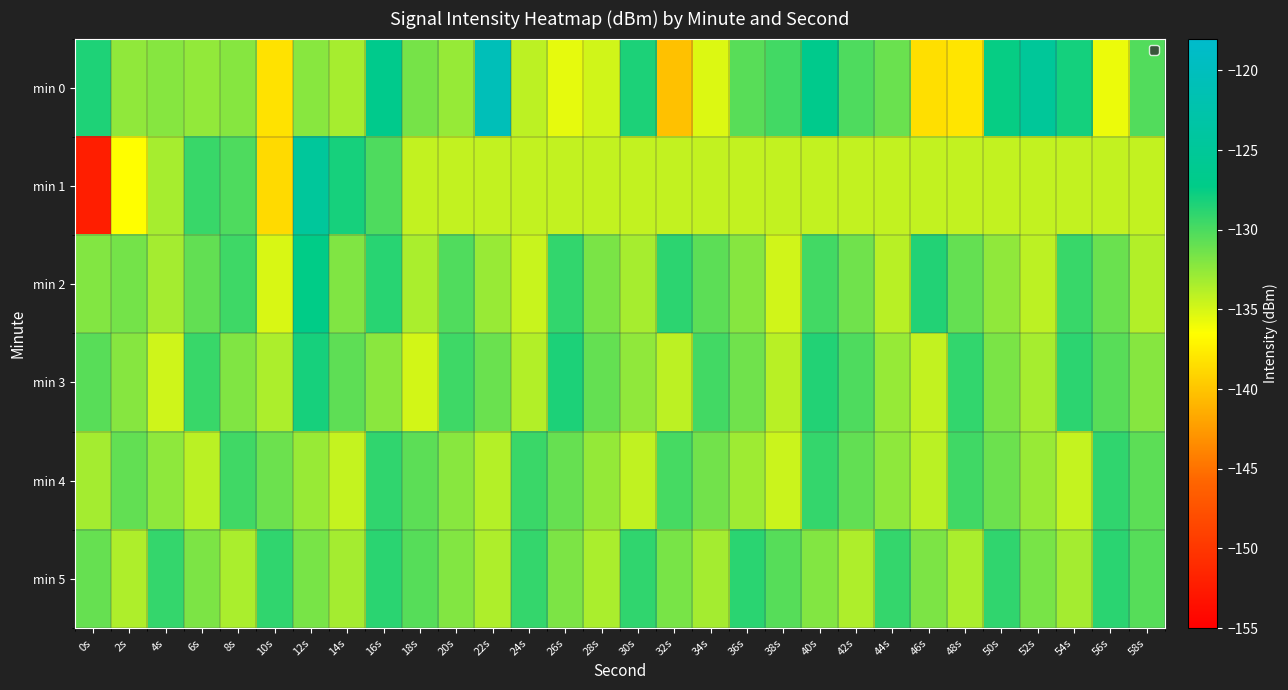

Reading left to right, list all the values displayed in this chart.

min 0: 0s=-128.4	2s=-132.5	4s=-132.1	6s=-132.5	8s=-132.1	10s=-138.2	12s=-132.2	14s=-133.3	16s=-126.7	18s=-131.6	20s=-132.7	22s=-120.6	24s=-134.1	26s=-135.6	28s=-134.8	30s=-128.3	32s=-140.2	34s=-135.2	36s=-130.4	38s=-129.6	40s=-126.7	42s=-130.1	44s=-131.1	46s=-138.4	48s=-138.0	50s=-127.5	52s=-124.8	54s=-128.0	56s=-135.8	58s=-130.3
min 1: 0s=-152.2	2s=-136.5	4s=-133.3	6s=-129.3	8s=-130.1	10s=-138.7	12s=-124.7	14s=-128.1	16s=-130.1	18s=-134.3	20s=-134.3	22s=-134.3	24s=-134.3	26s=-134.3	28s=-134.3	30s=-134.3	32s=-134.3	34s=-134.3	36s=-134.3	38s=-134.3	40s=-134.3	42s=-134.3	44s=-134.3	46s=-134.3	48s=-134.3	50s=-134.3	52s=-134.3	54s=-134.3	56s=-134.3	58s=-134.3
min 2: 0s=-132.0	2s=-131.5	4s=-133.2	6s=-130.8	8s=-129.5	10s=-135.1	12s=-127.3	14s=-131.9	16s=-128.7	18s=-133.4	20s=-130.2	22s=-132.8	24s=-134.5	26s=-129.1	28s=-131.7	30s=-133.3	32s=-128.9	34s=-130.6	36s=-132.1	38s=-134.8	40s=-129.7	42s=-131.3	44s=-133.9	46s=-128.5	48s=-130.9	50s=-132.5	52s=-134.1	54s=-129.3	56s=-131.1	58s=-133.7
min 3: 0s=-130.5	2s=-132.1	4s=-134.7	6s=-129.3	8s=-131.9	10s=-133.5	12s=-128.1	14s=-130.7	16s=-132.3	18s=-134.9	20s=-129.5	22s=-131.1	24s=-133.7	26s=-128.3	28s=-130.9	30s=-132.5	32s=-134.1	34s=-129.7	36s=-131.3	38s=-133.9	40s=-128.5	42s=-130.1	44s=-132.7	46s=-134.3	48s=-129.1	50s=-131.7	52s=-133.3	54s=-128.9	56s=-130.5	58s=-132.1
min 4: 0s=-133.2	2s=-130.8	4s=-132.4	6s=-134.0	8s=-129.6	10s=-131.2	12s=-132.8	14s=-134.4	16s=-129.0	18s=-130.6	20s=-132.2	22s=-133.8	24s=-129.4	26s=-131.0	28s=-132.6	30s=-134.2	32s=-129.8	34s=-131.4	36s=-133.0	38s=-134.6	40s=-129.2	42s=-130.8	44s=-132.4	46s=-134.0	48s=-129.6	50s=-131.2	52s=-132.8	54s=-134.4	56s=-129.0	58s=-130.6
min 5: 0s=-131.0	2s=-133.6	4s=-129.2	6s=-131.8	8s=-133.4	10s=-129.0	12s=-131.6	14s=-133.2	16s=-128.8	18s=-130.4	20s=-132.0	22s=-133.6	24s=-129.2	26s=-131.8	28s=-133.4	30s=-129.0	32s=-131.6	34s=-133.2	36s=-128.8	38s=-130.4	40s=-132.0	42s=-133.6	44s=-129.2	46s=-131.8	48s=-133.4	50s=-129.0	52s=-131.6	54s=-133.2	56s=-128.8	58s=-130.4